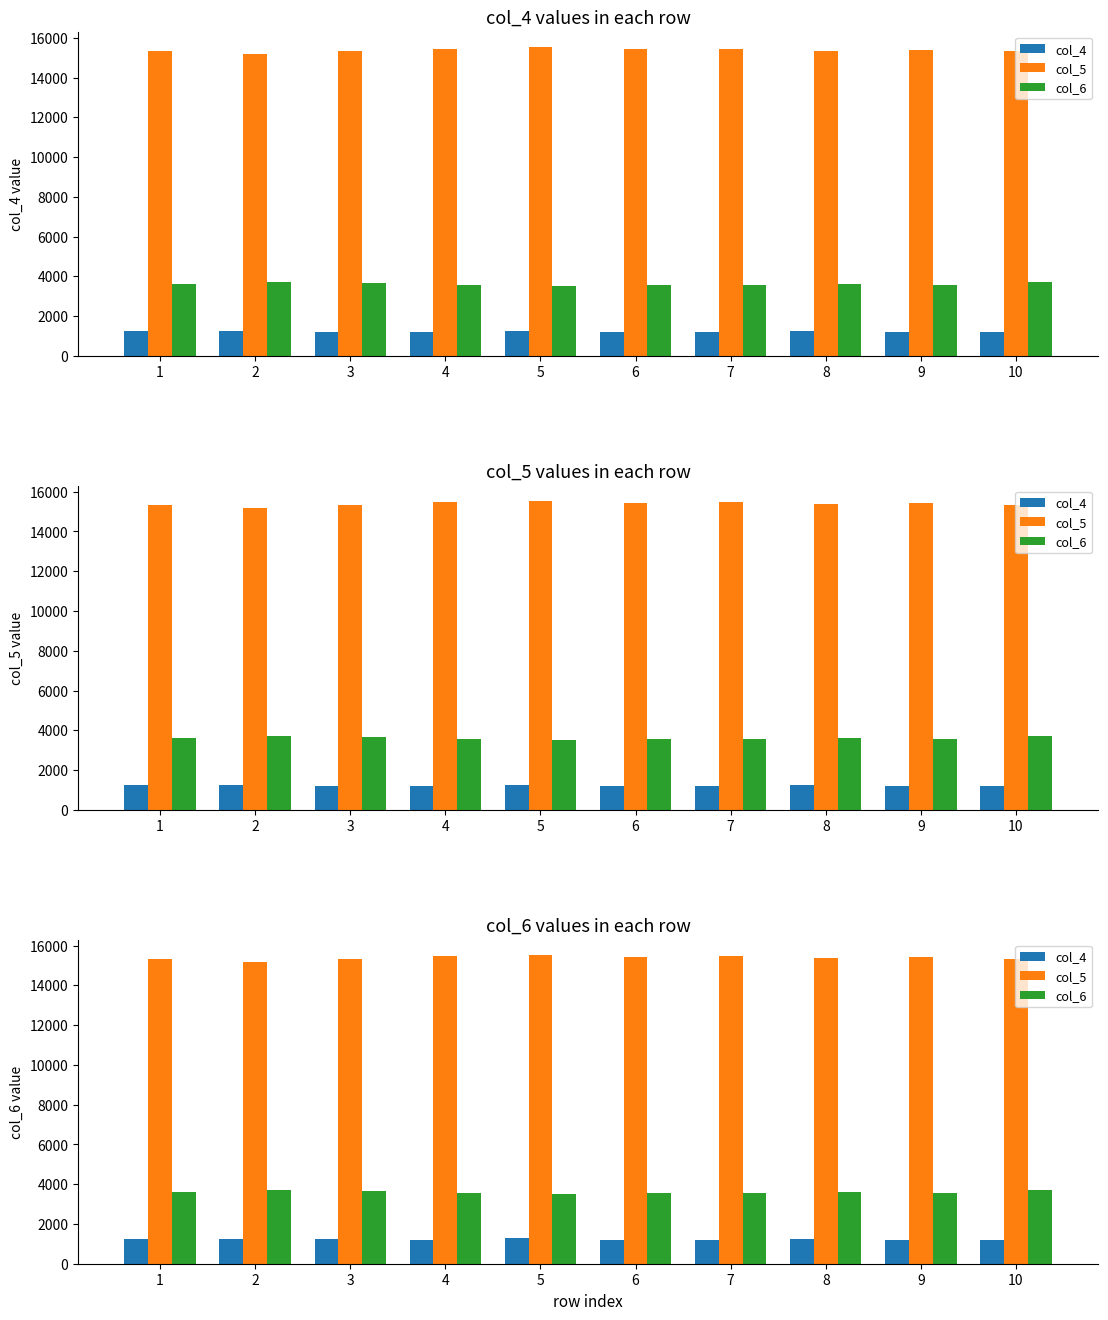

What is the spread (max minus min) of values at 6?

14210